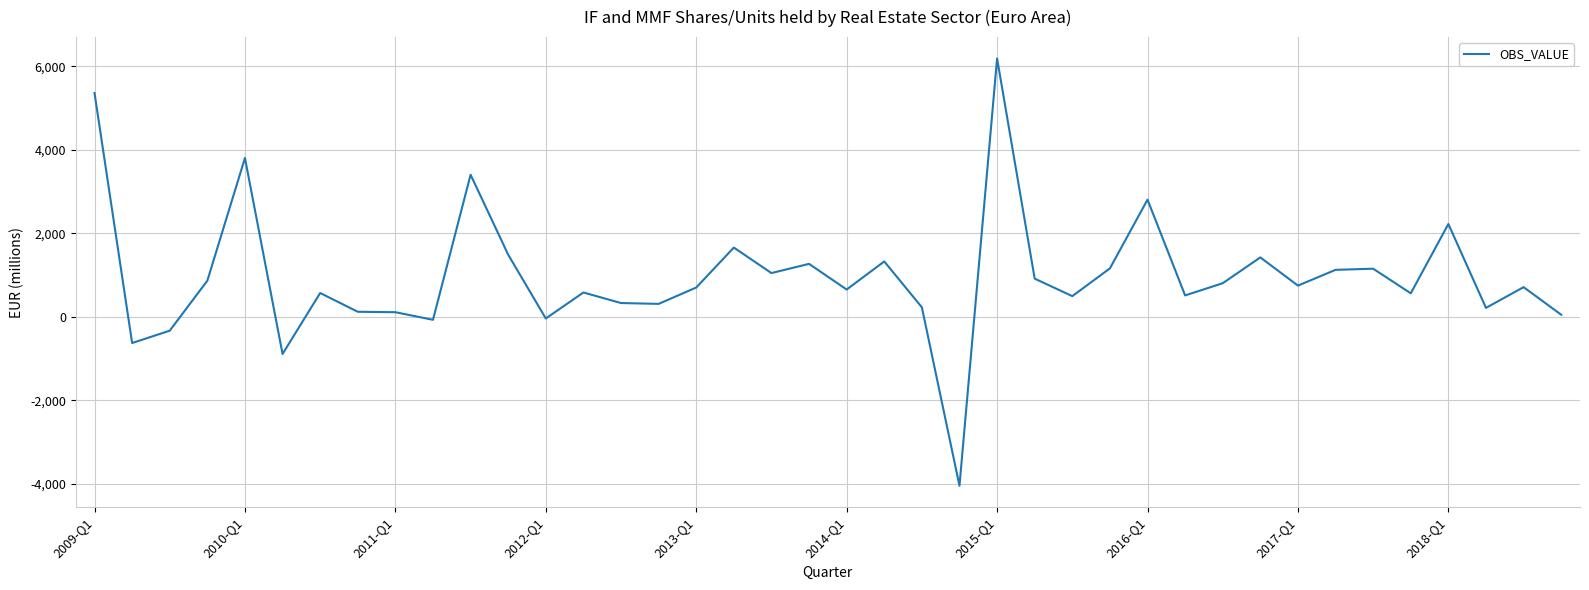

What is the difference between the maximum and minimum values?

10241.1